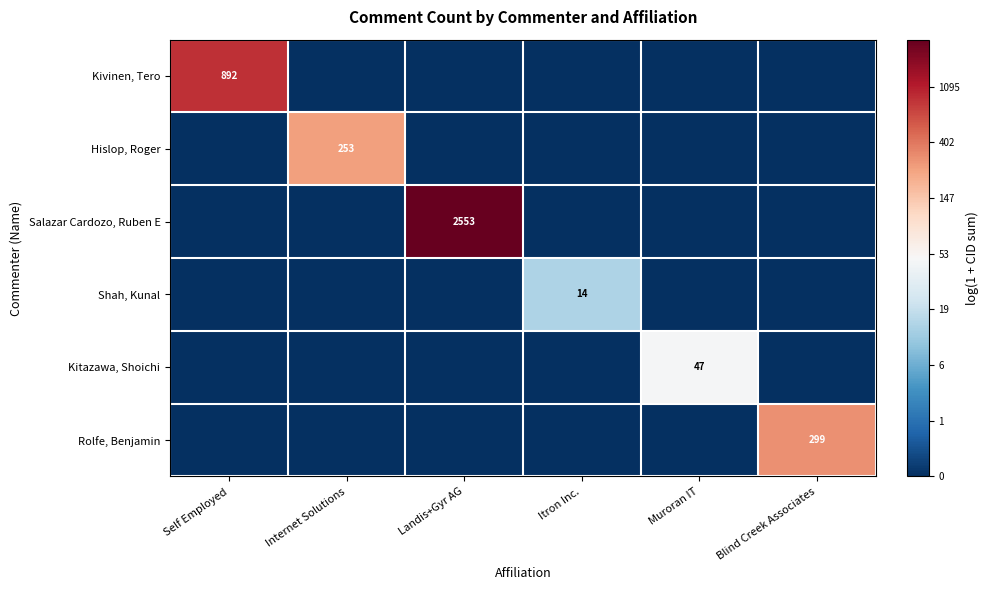

Which has a higher value, Blind Creek Associates or Itron Inc.?

Blind Creek Associates